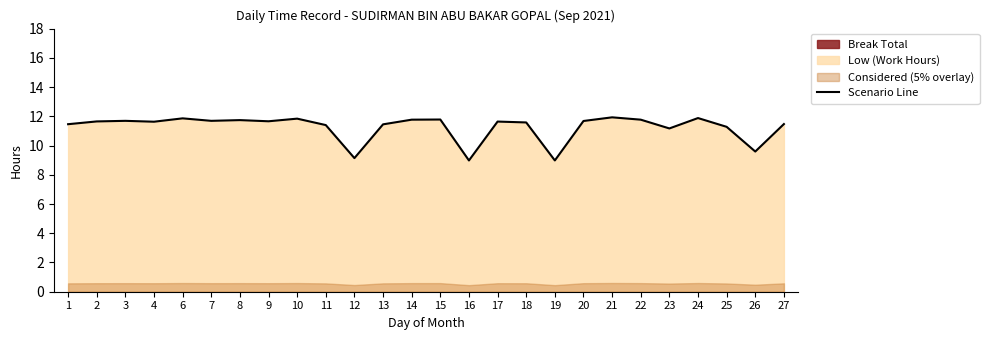

What is the average value?

11.3